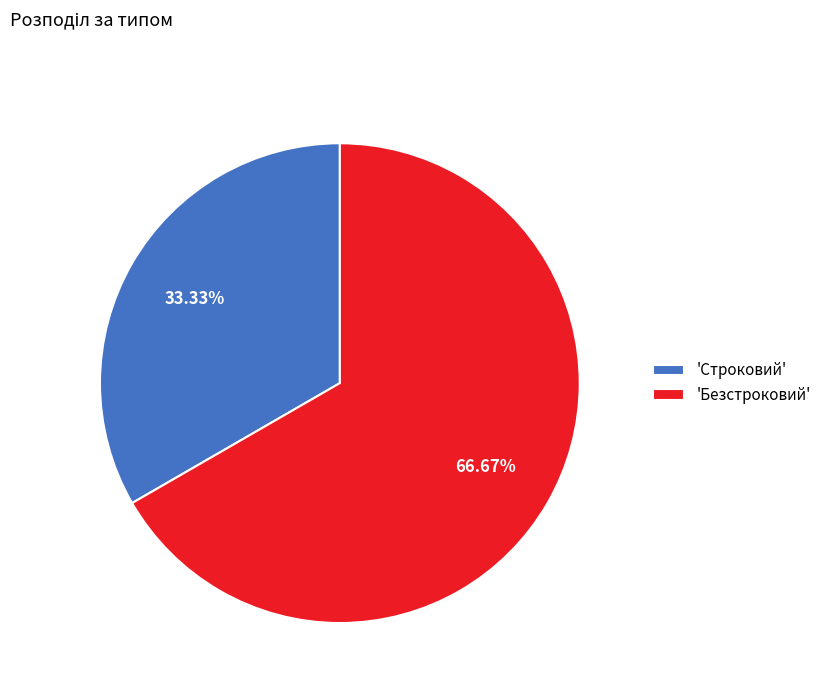

Which category accounts for the majority?

'Безстроковий'